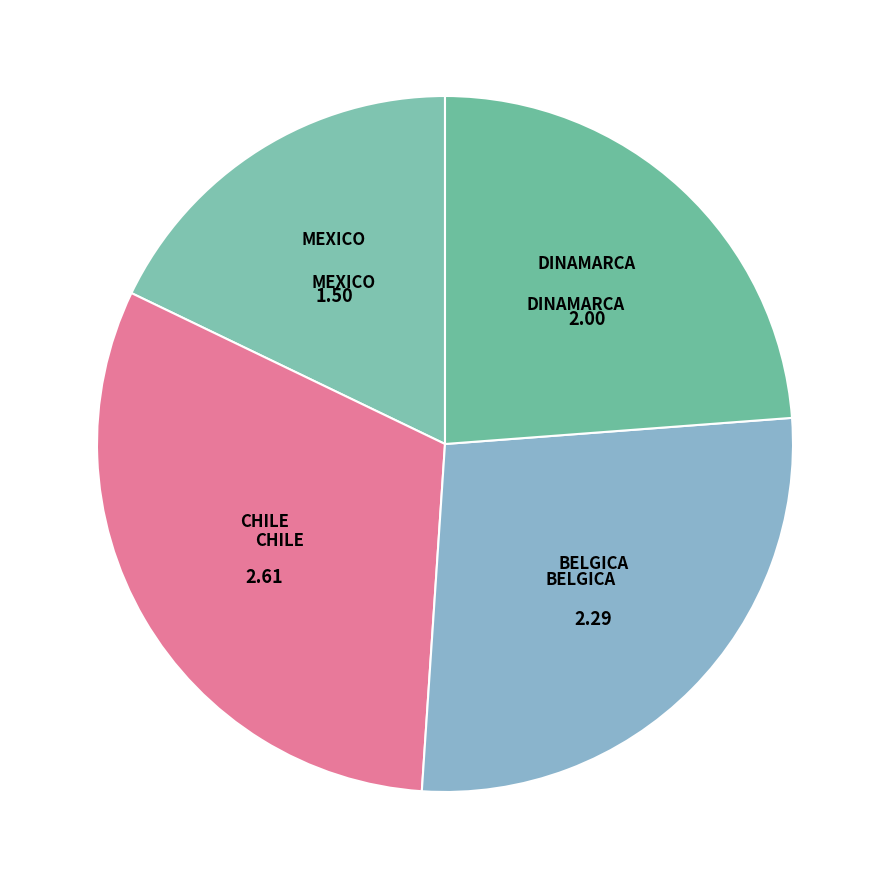

Is there a majority slice in this chart?

No